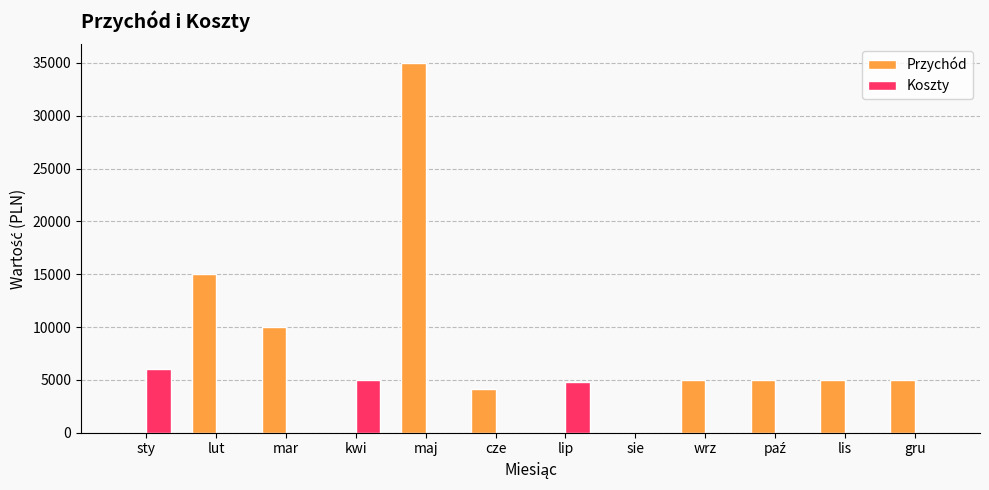

At which category does the chart reach its peak across all series?

maj